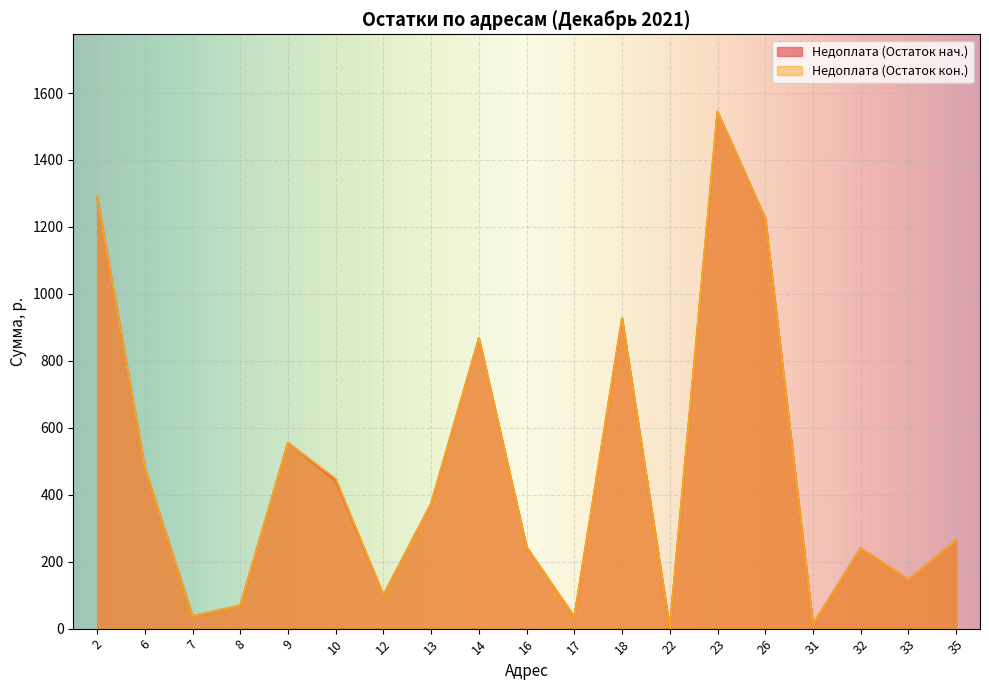

At which category does Недоплата (Остаток нач.) reach its first local peak?

9